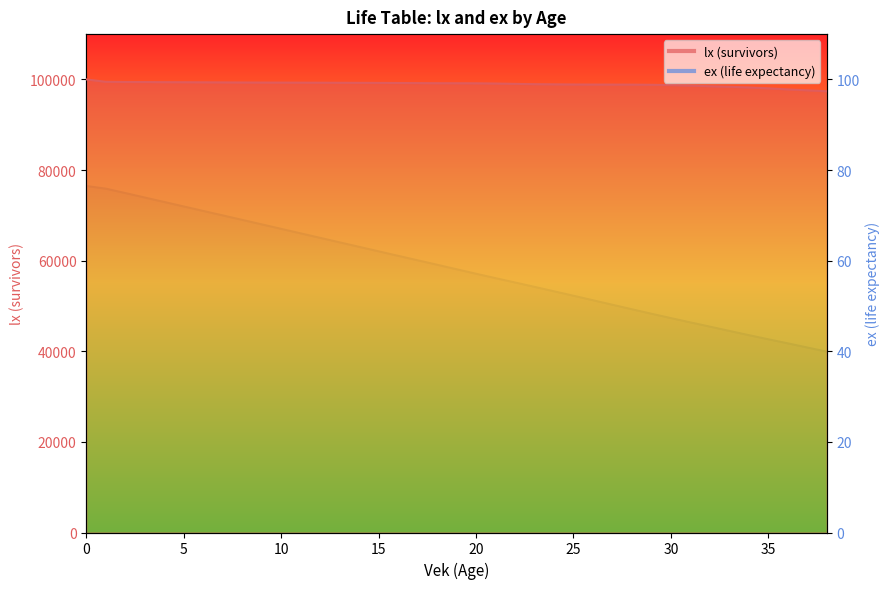

Which series has the widest spread of values?

lx